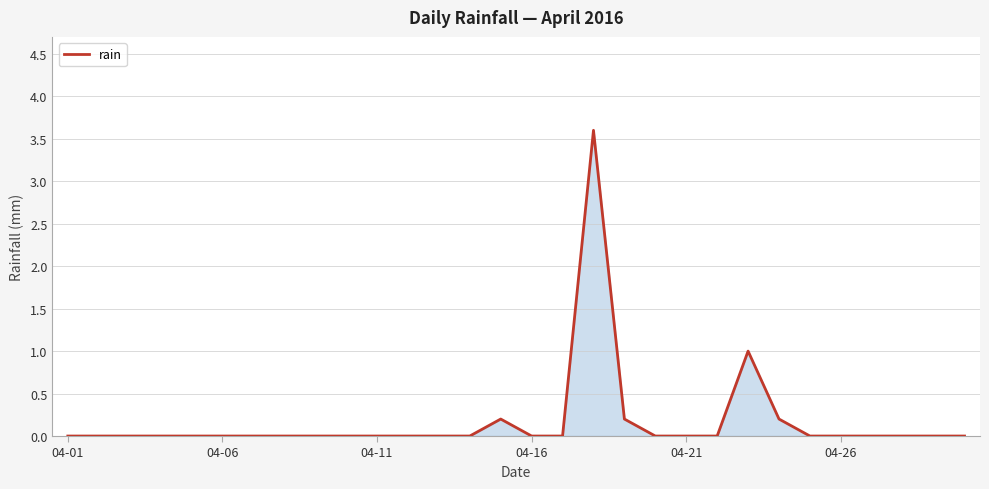

What is the difference between the maximum and minimum values?

3.6